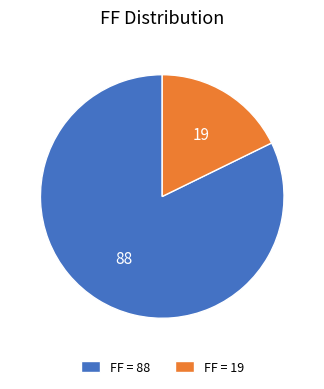

Approximately how many times larger is the value at FF = 88 compared to FF = 19?

4.6